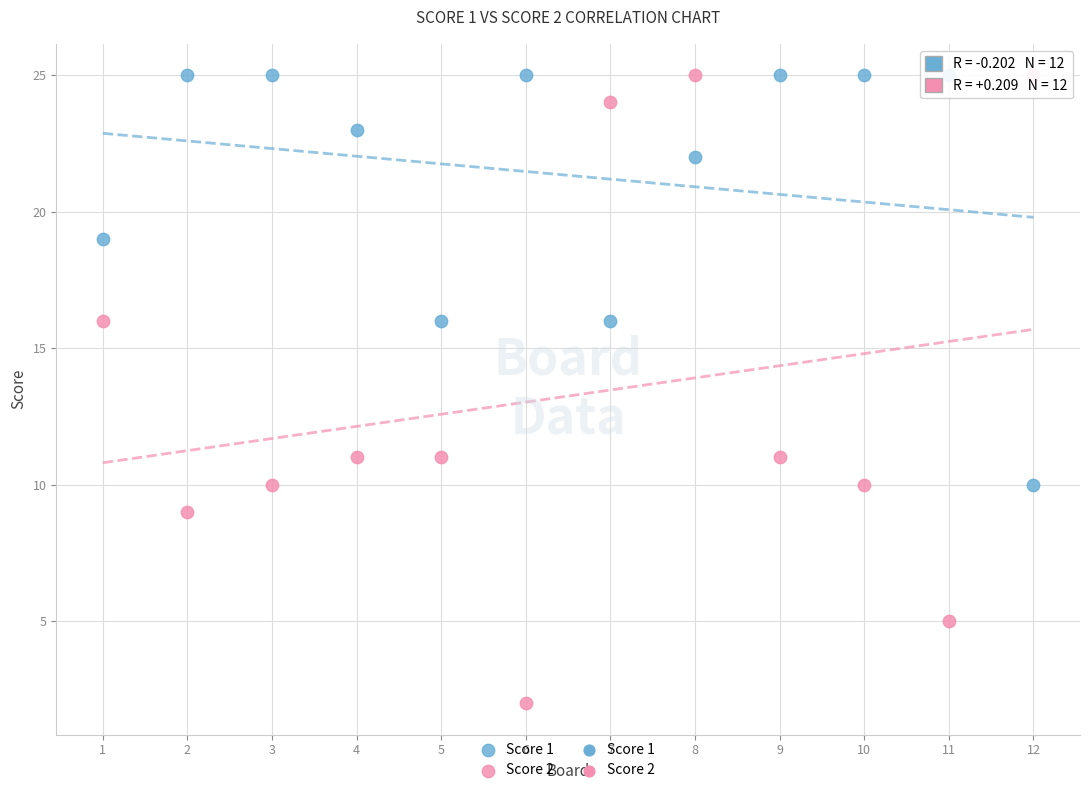

Which series has the largest Y range (max minus min)?

Score 2